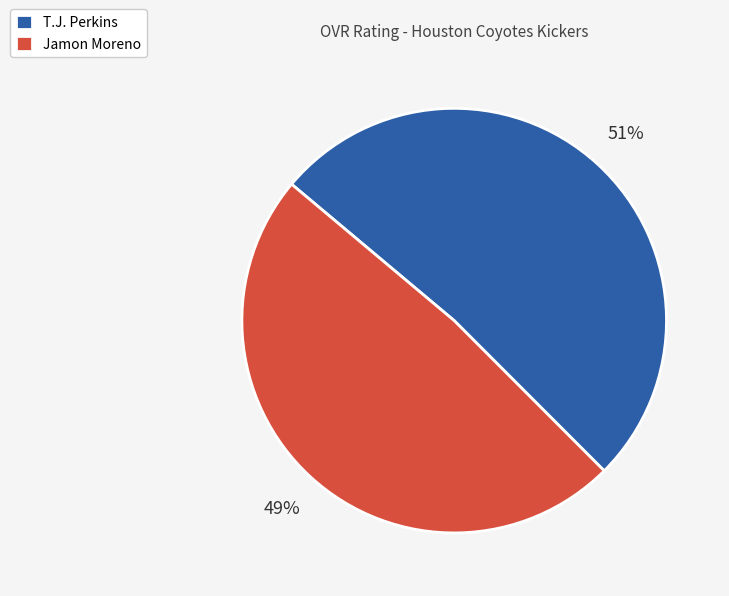

Do T.J. Perkins and Jamon Moreno together represent more than half of the pie?

Yes